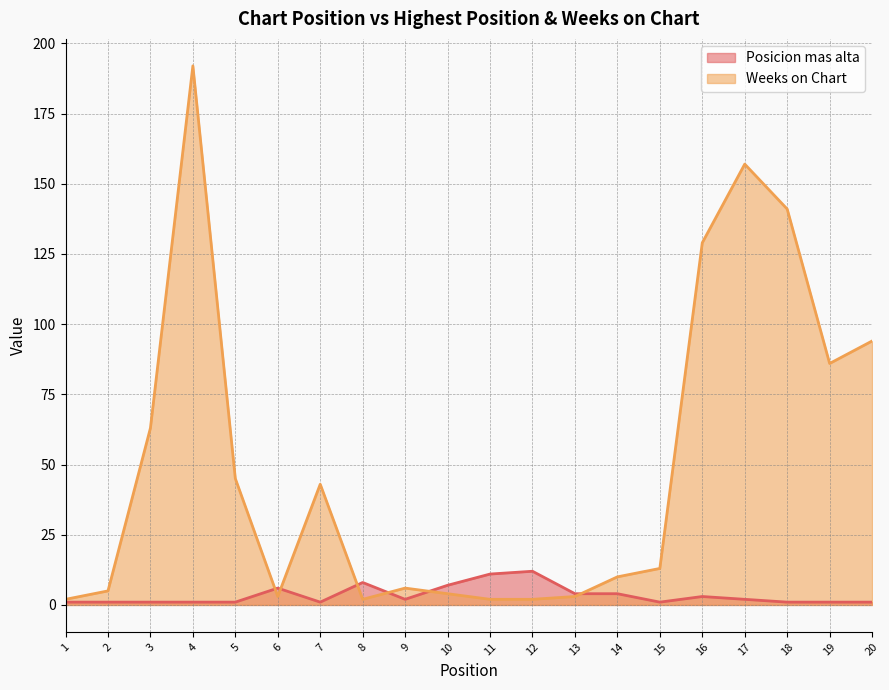

Rank the categories by Posicion mas alta value from lowest to highest.

1, 2, 3, 4, 5, 7, 15, 18, 19, 20, 9, 17, 16, 13, 14, 6, 10, 8, 11, 12